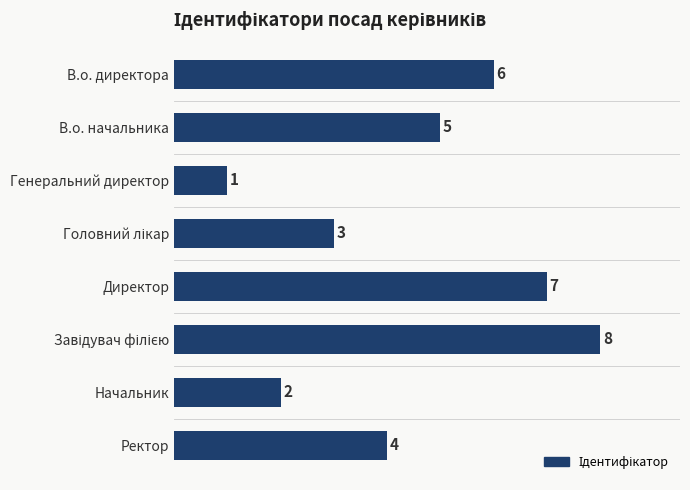

True or false: the data shows 3 at Ректор.

False